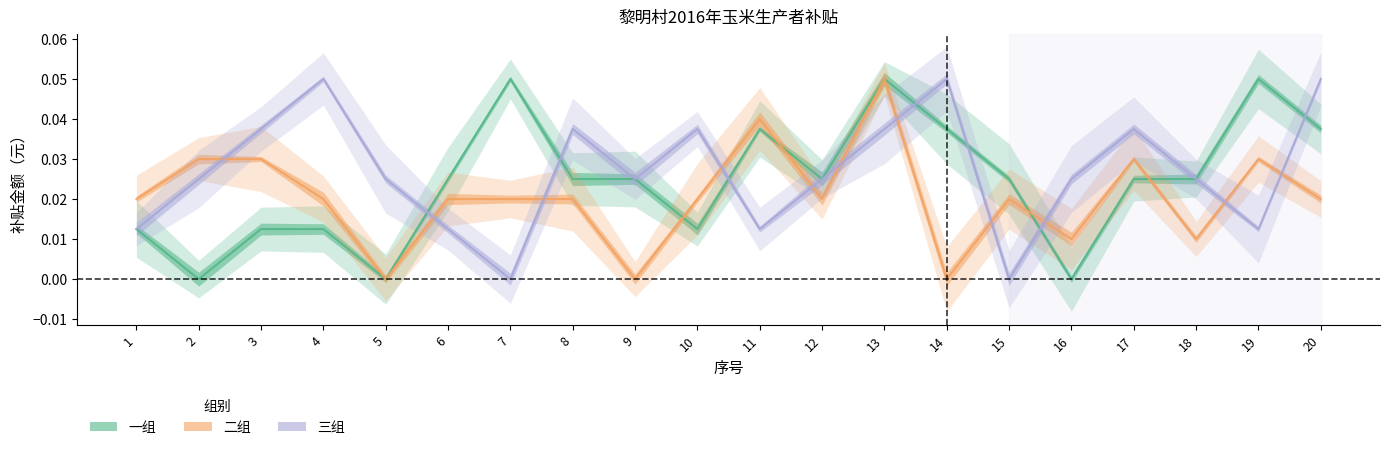

Rank the series by their average value, from highest to lowest.

三组, 一组, 二组